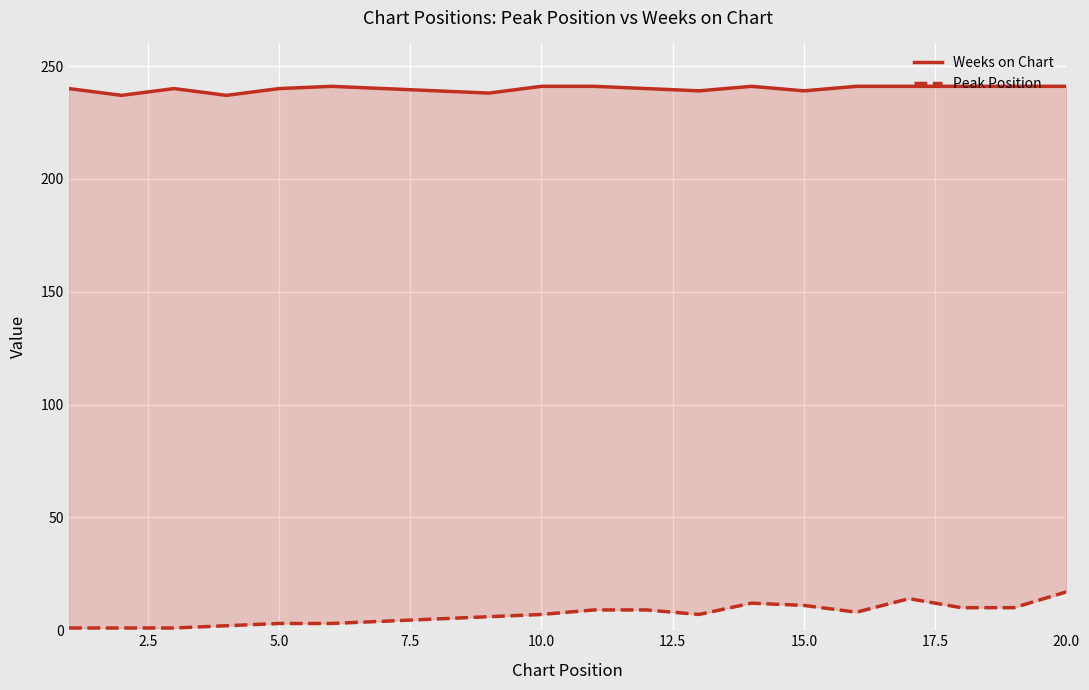

True or false: Weeks on Chart and Peak Position cross at least once.

False